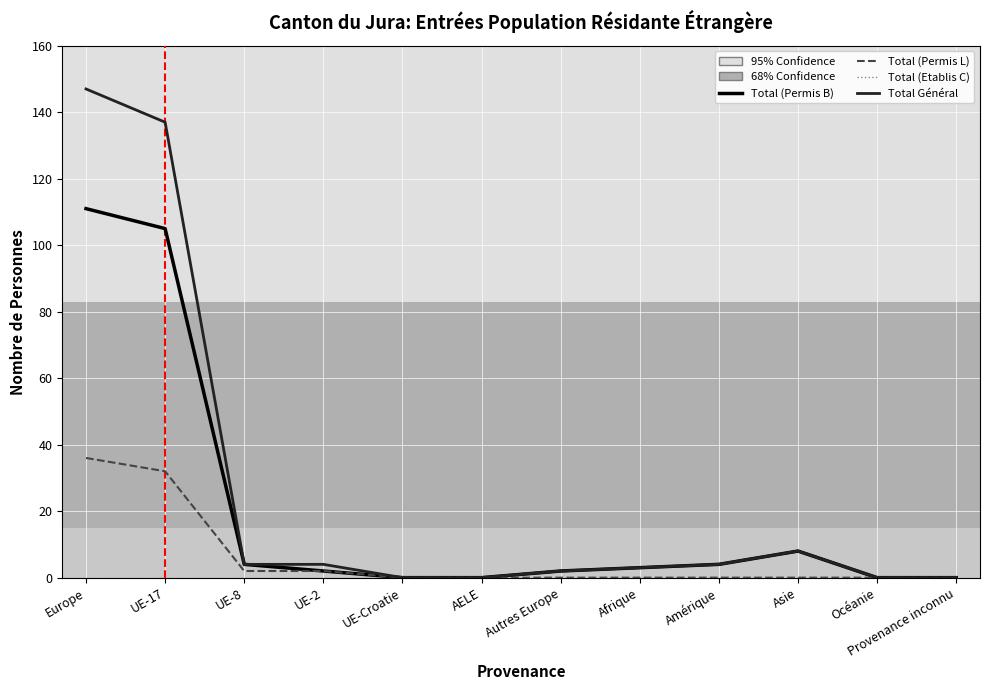

How many lines are shown in the chart?

4